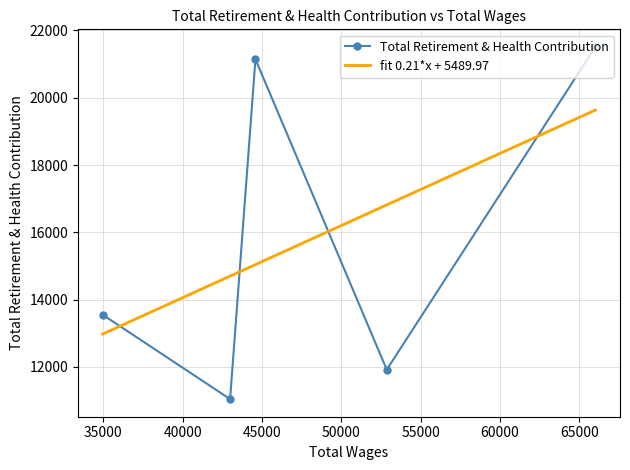

What is the value of the Total Retirement & Health Contribution point at the 3rd from the left?

21145